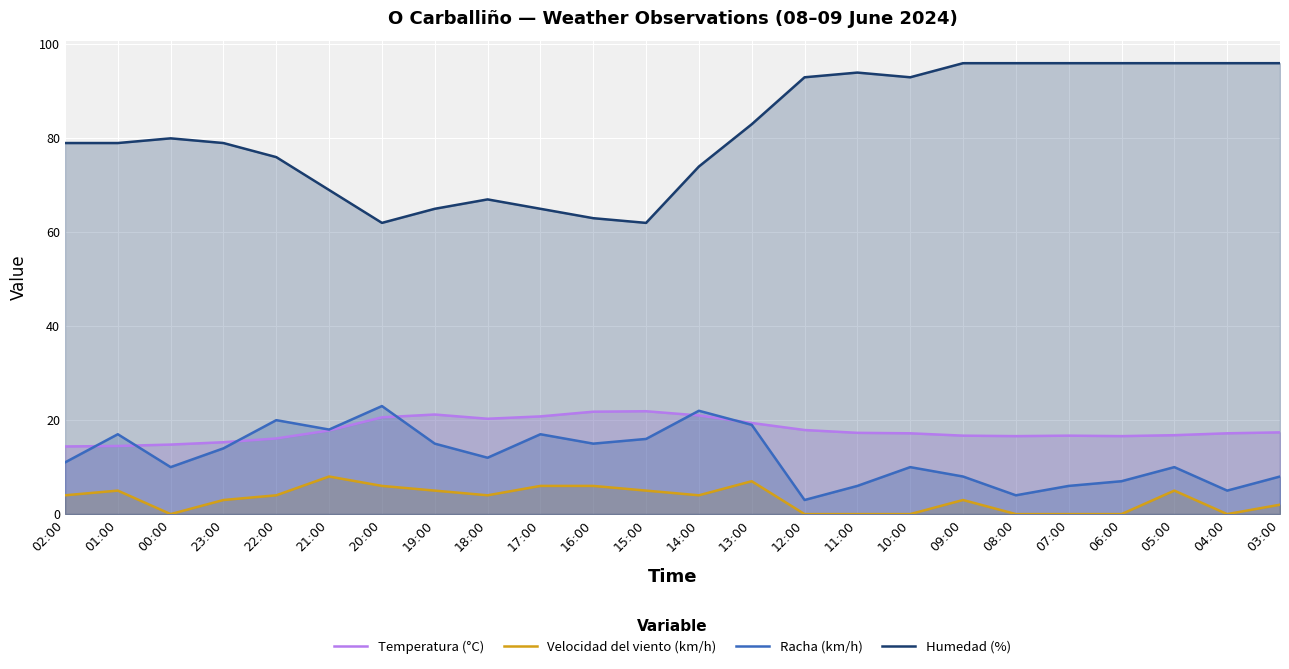

What value does the Temperatura (°C) series have at 09:00?

16.7